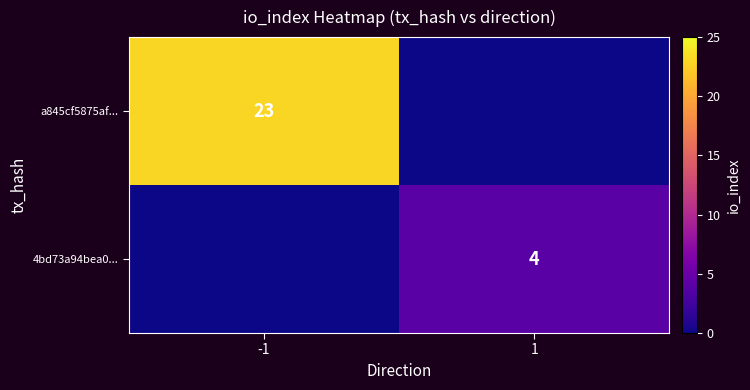

Is the value of 4bd73a94bea0... at 1 greater than the value of a845cf5875af... at -1?

No